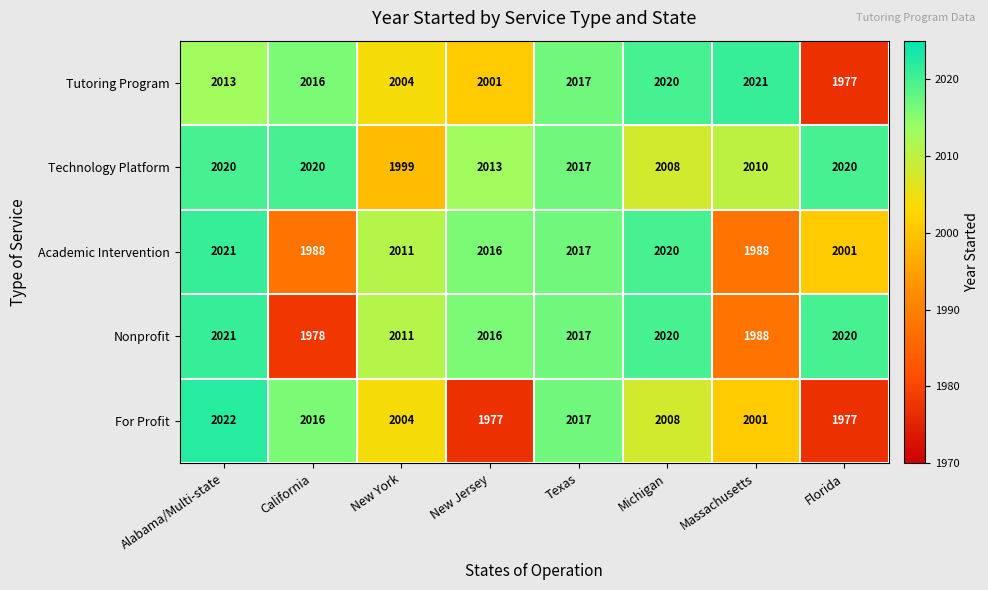

Which series has the largest total across all categories?

Technology Platform